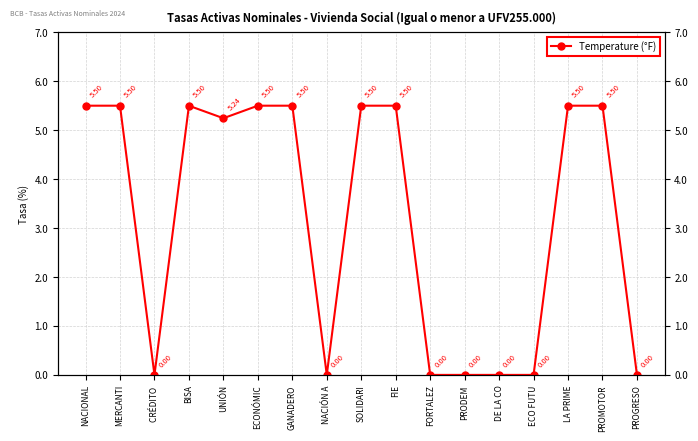

What is the difference between the maximum and minimum values?

5.5